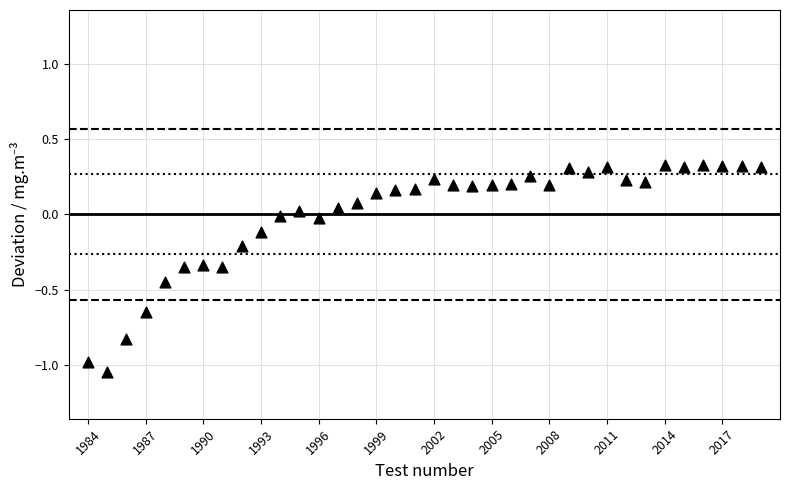

What is the range of X values (max minus min)?

35.0